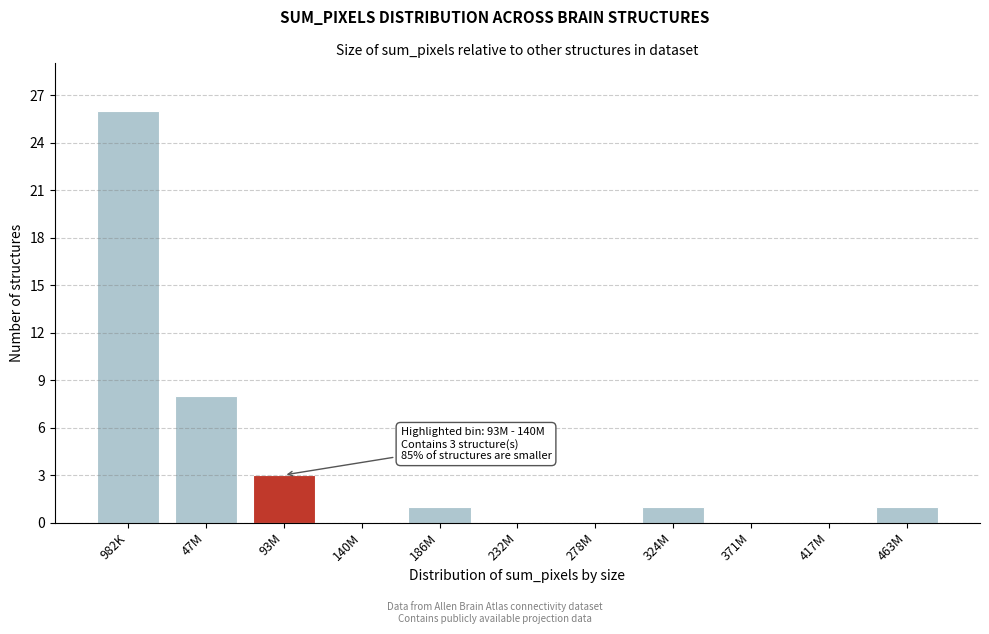

Reading right to left, what are all the values shown in this chart?

463M=1	417M=0	371M=0	324M=1	278M=0	232M=0	186M=1	140M=0	93M=3	47M=8	982K=26